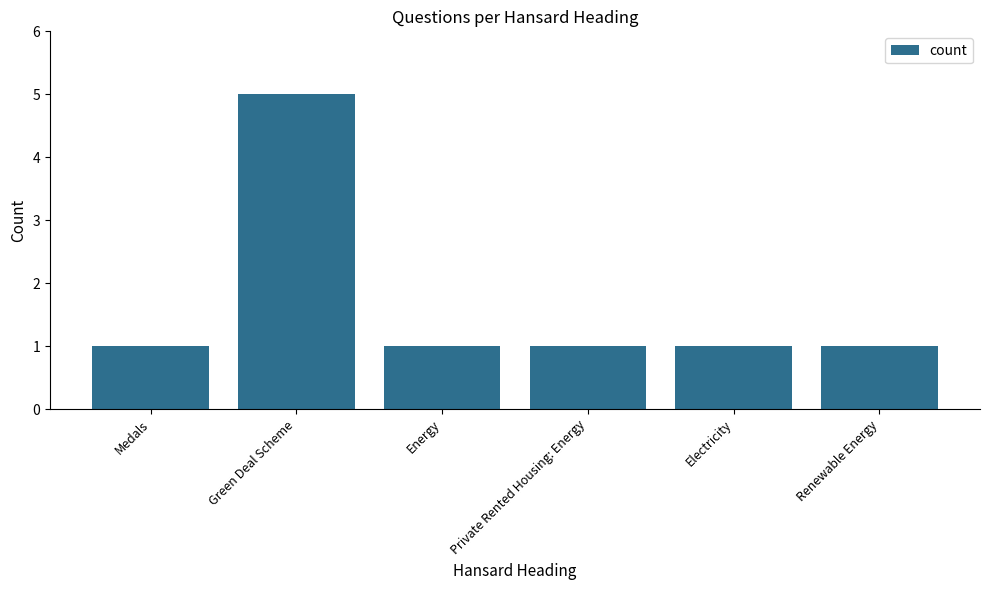

What is the sum of all values?

10